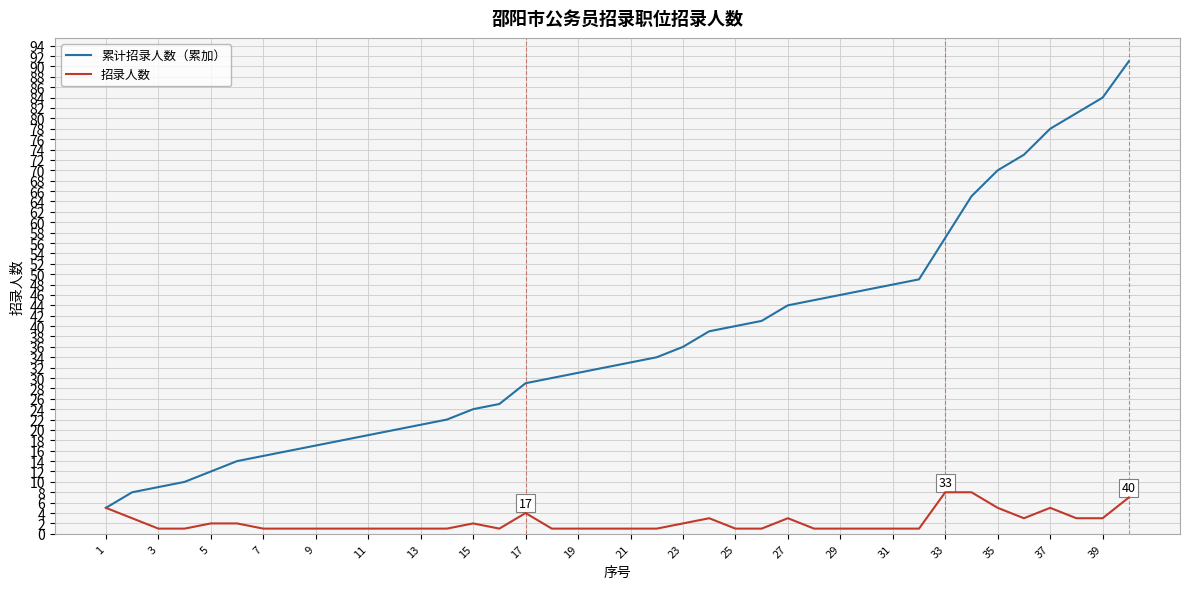

Which series has the widest spread of values?

累计招录人数（累加）